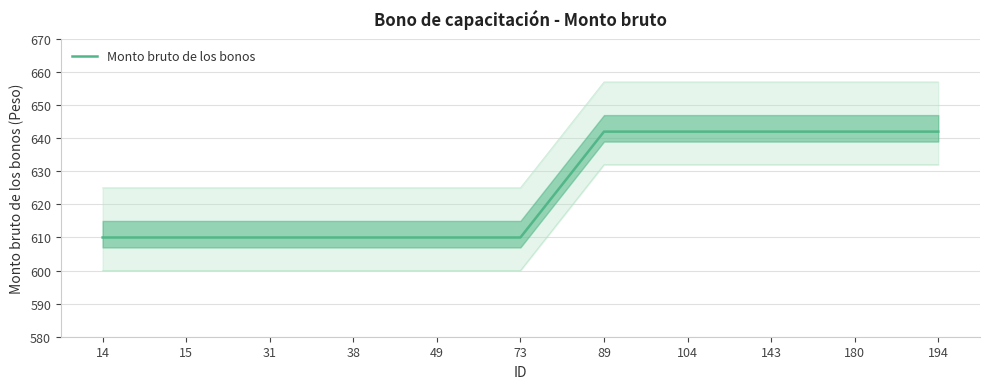

At which label is the value closest to 626?

14